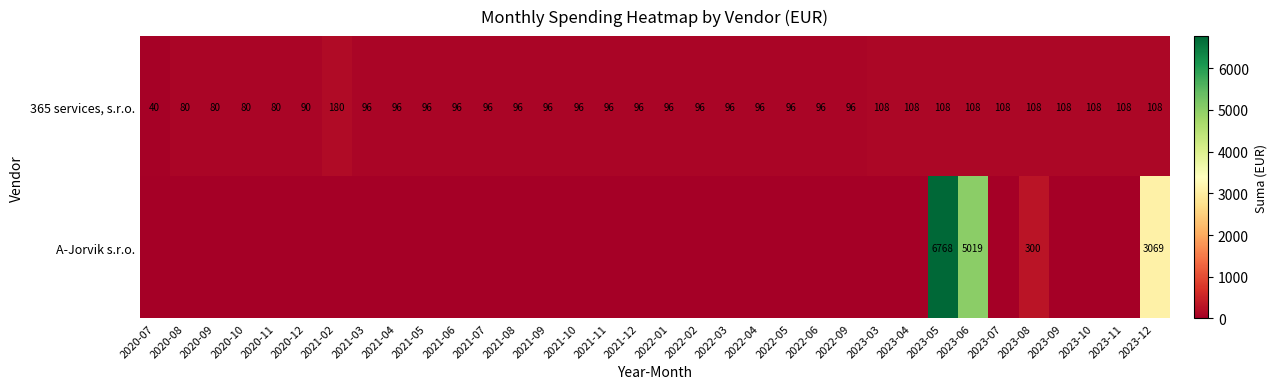

What is the difference between the maximum and second lowest values in the 365 services, s.r.o. series?

100